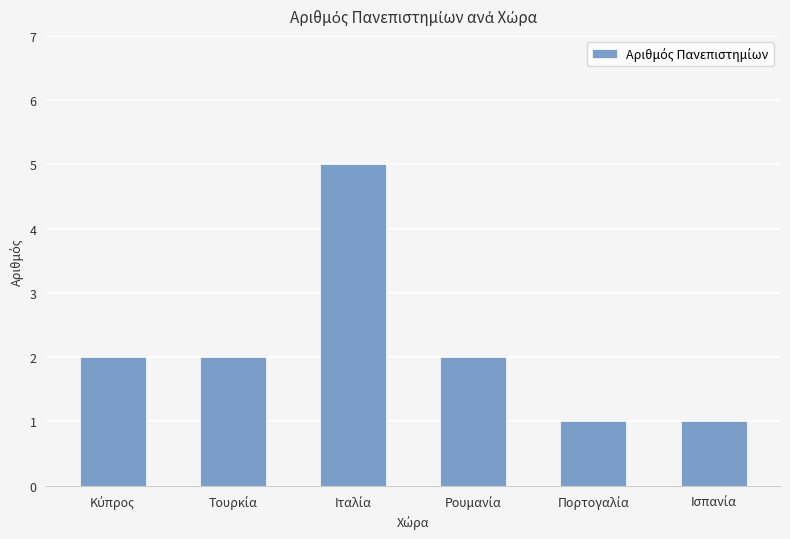

What is the difference between the second highest and second lowest values?

1